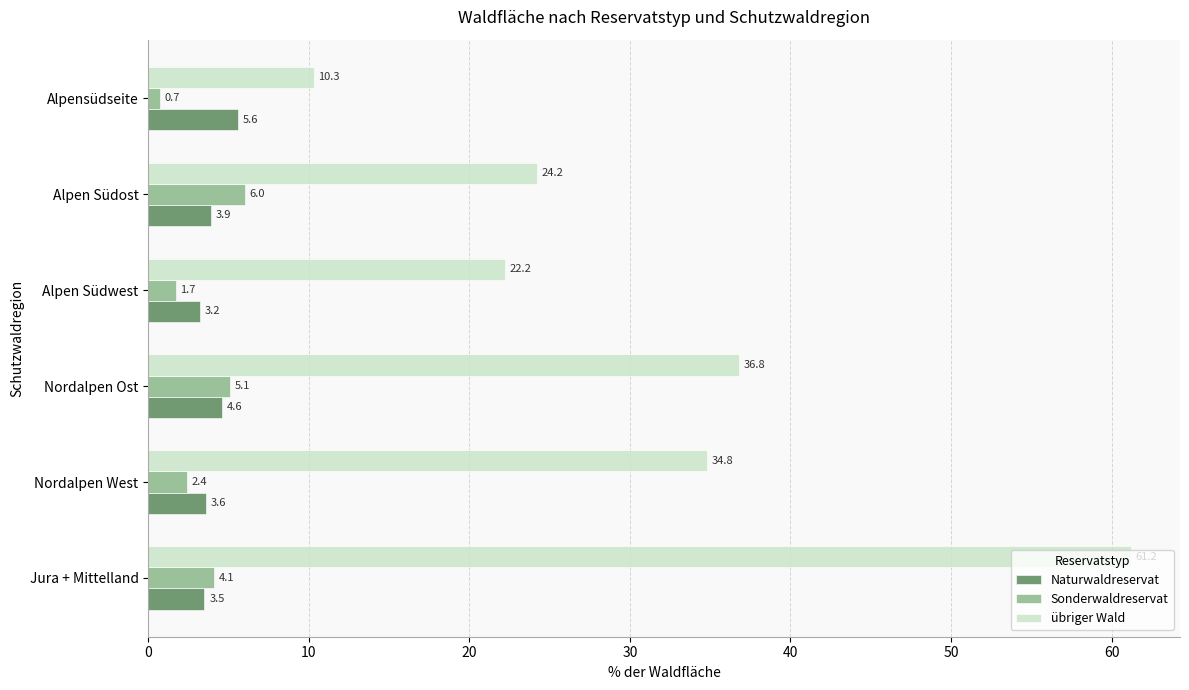

How many series are shown in this chart?

3